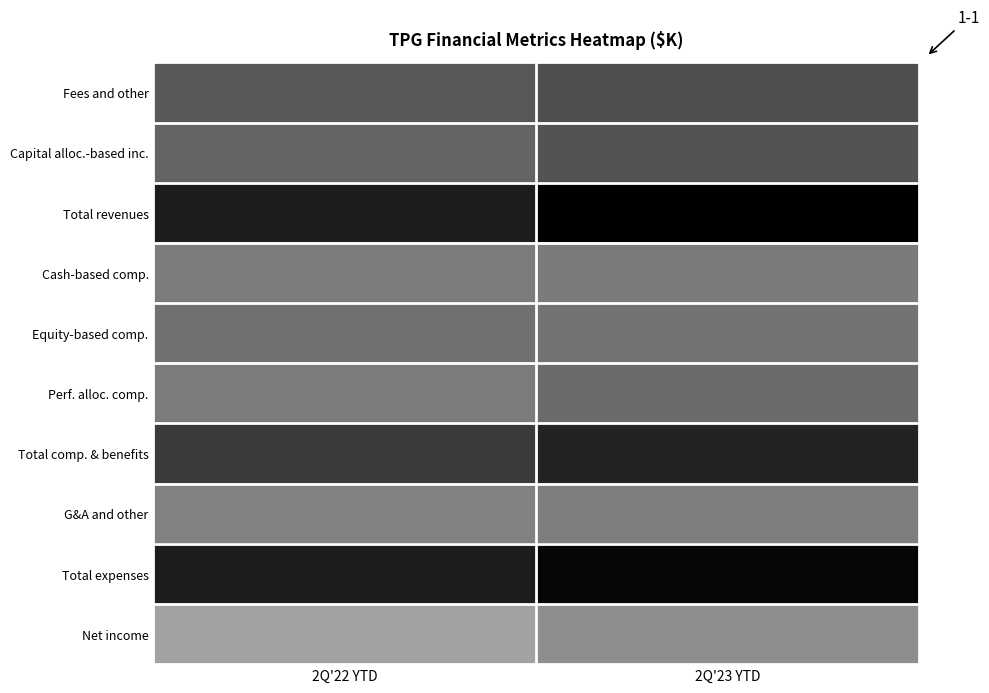

Reading left to right, transcribe all the data shown in this chart.

Fees and other: 2Q'22 YTD=562960	2Q'23 YTD=638574
Capital alloc.-based inc.: 2Q'22 YTD=439468	2Q'23 YTD=607845
Total revenues: 2Q'22 YTD=1002428	2Q'23 YTD=1246419
Cash-based comp.: 2Q'22 YTD=231998	2Q'23 YTD=236118
Equity-based comp.: 2Q'22 YTD=331051	2Q'23 YTD=312459
Perf. alloc. comp.: 2Q'22 YTD=225112	2Q'23 YTD=393418
Total comp. & benefits: 2Q'22 YTD=788161	2Q'23 YTD=941995
G&A and other: 2Q'22 YTD=179935	2Q'23 YTD=209417
Total expenses: 2Q'22 YTD=996702	2Q'23 YTD=1184846
Net income: 2Q'22 YTD=-99693	2Q'23 YTD=75685